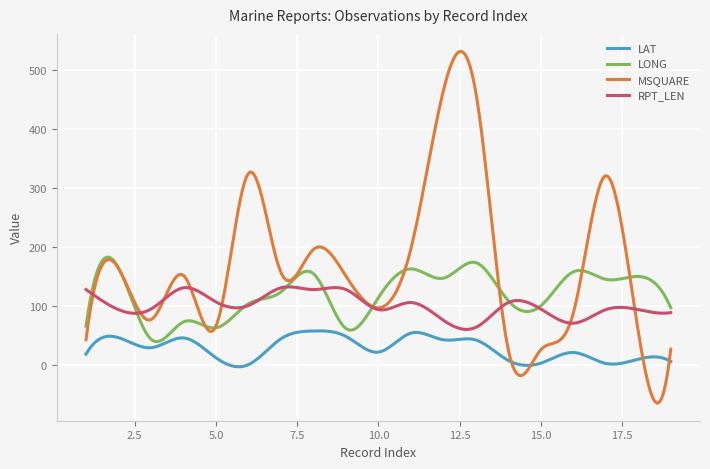

What are all the series names shown in the legend?

LAT, LONG, MSQUARE, RPT_LEN